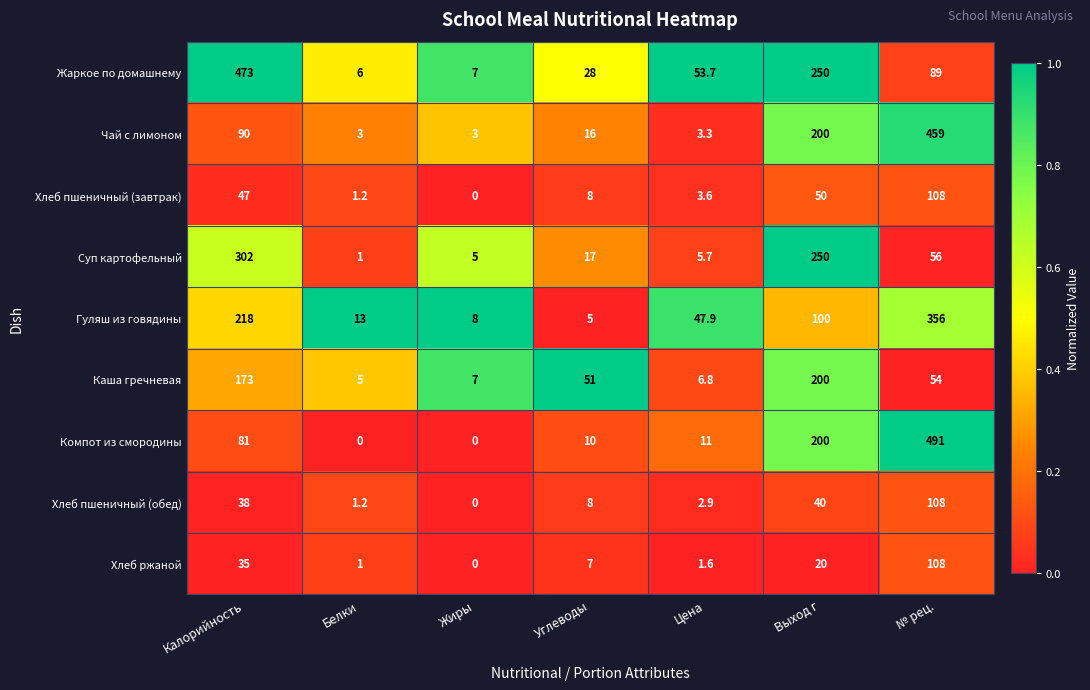

At which category is the sum across all series the highest?

№ рец.